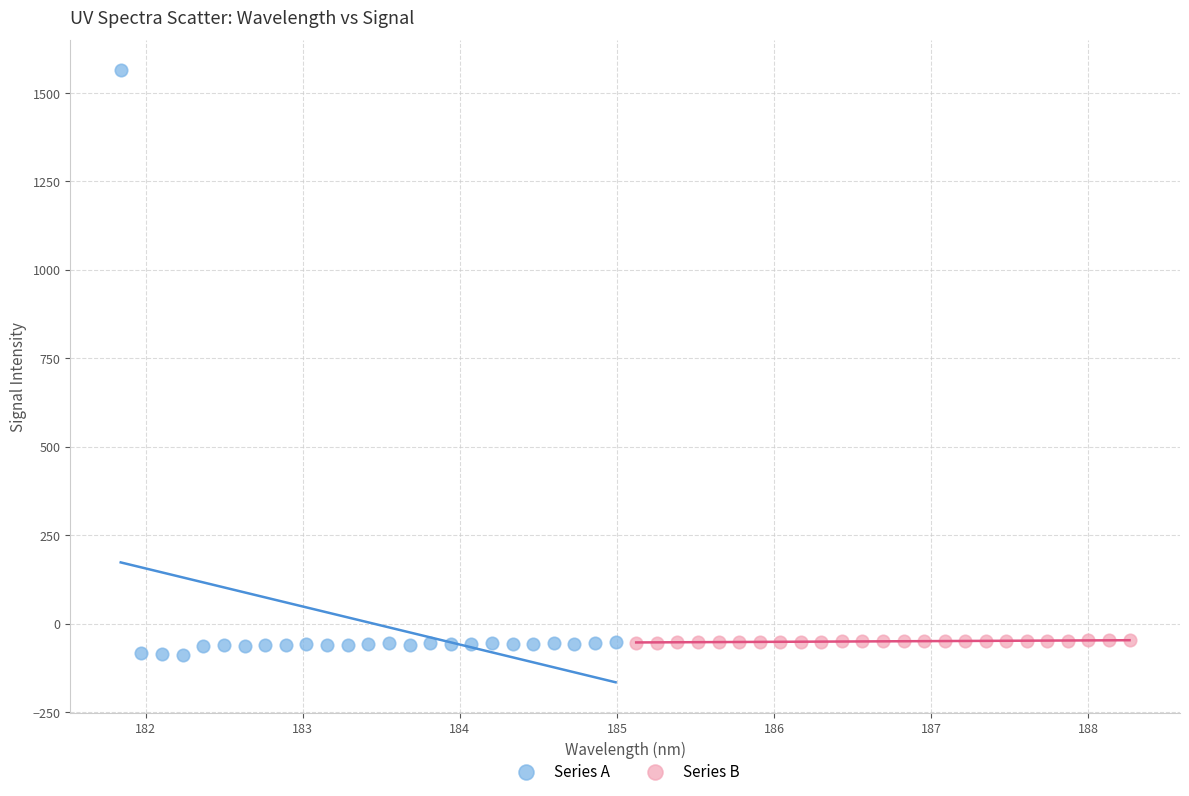

Which series contains the highest Y value?

Series A